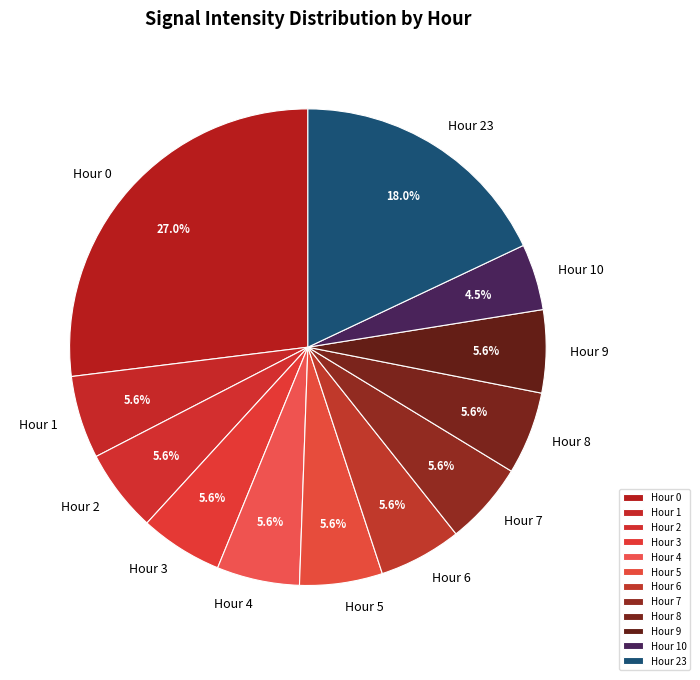

What percentage is NOT represented by Hour 8?

94.4%